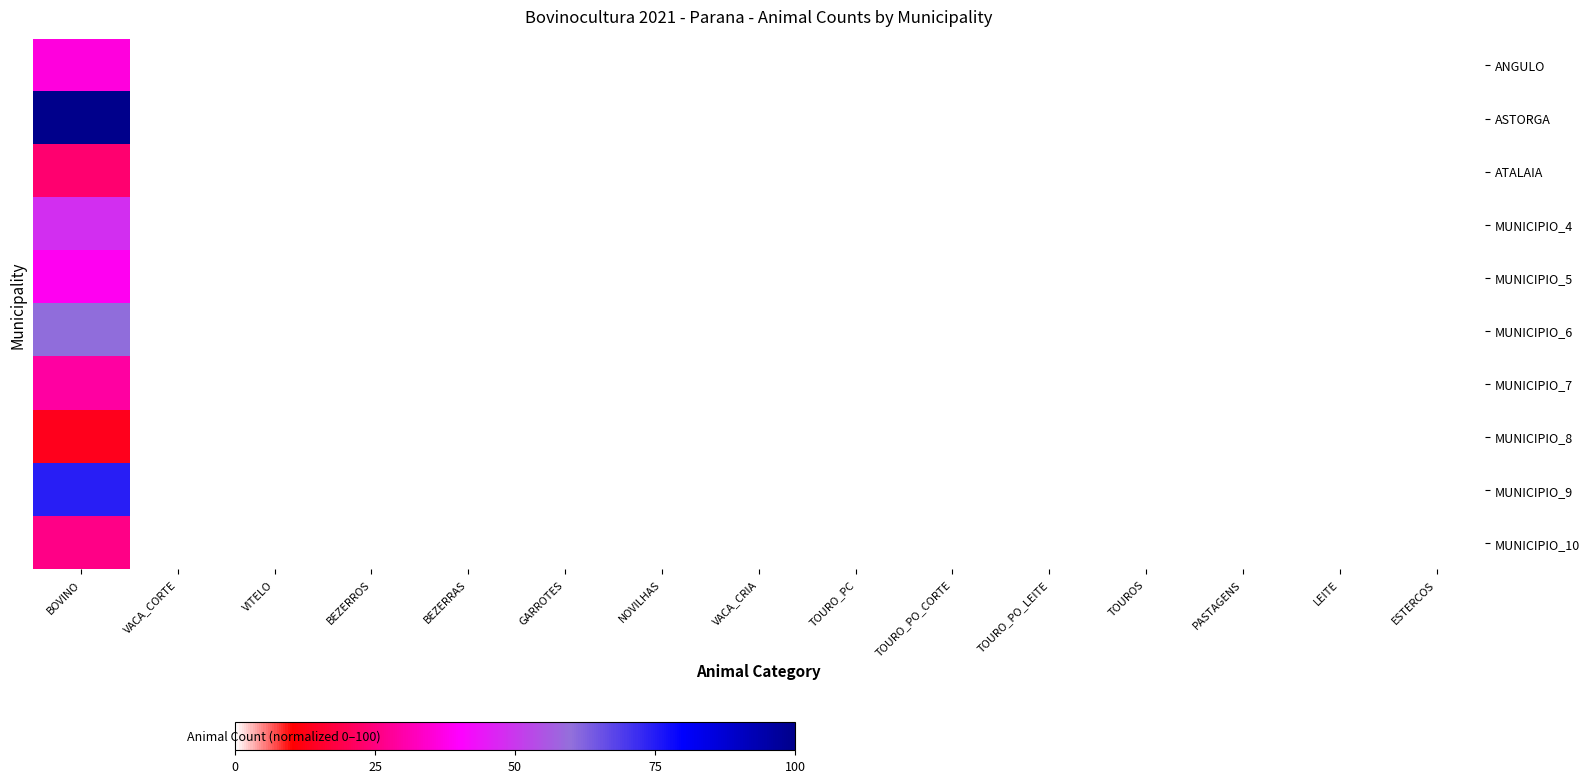

Count the number of categories in the chart.

15